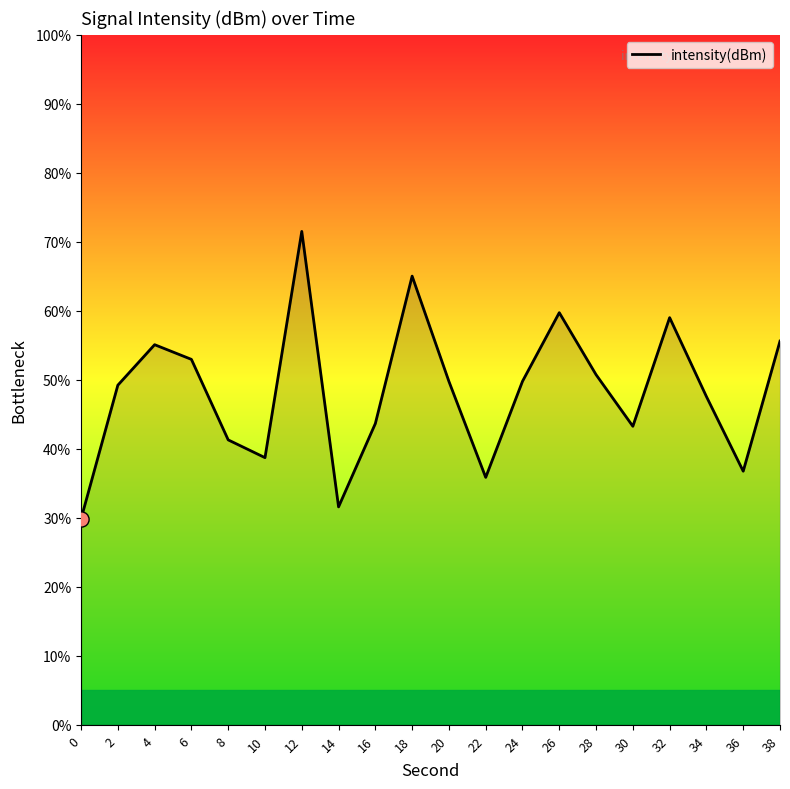

Approximately how many times larger is the value at 12 compared to 32?

1.2